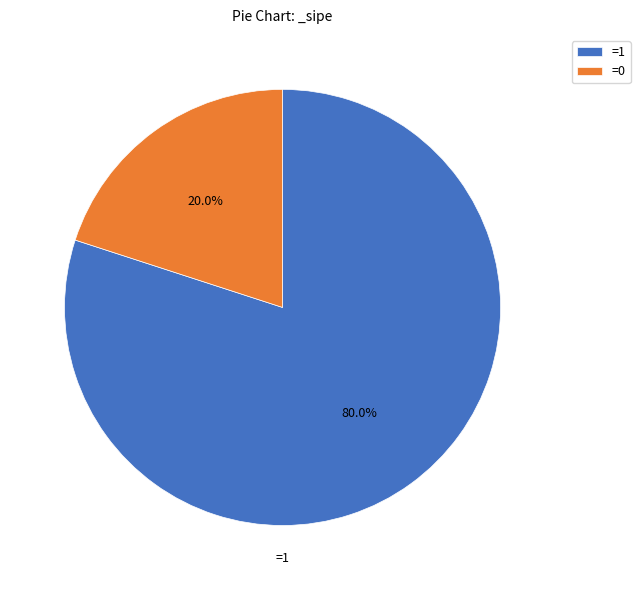

What is the largest slice in the pie chart?

=1